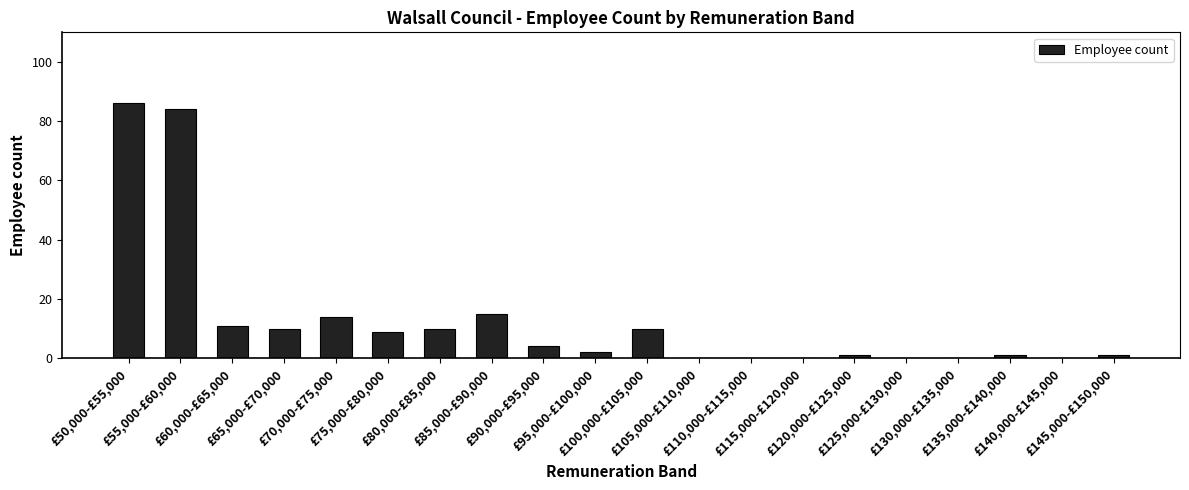

Which has a higher value, £130,000-£135,000 or £60,000-£65,000?

£60,000-£65,000